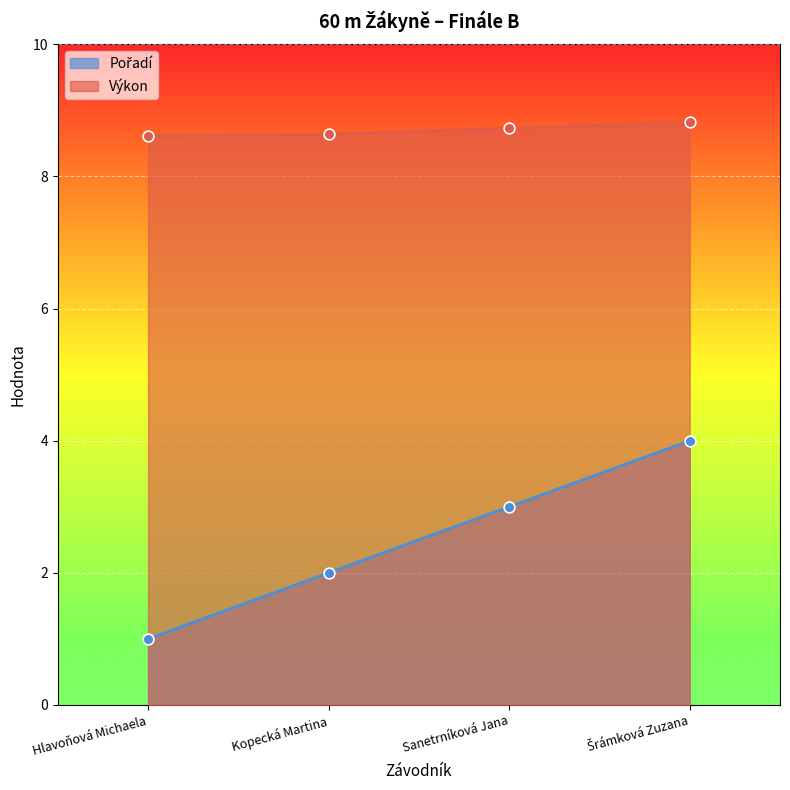

Which series has the largest total across all categories?

Výkon